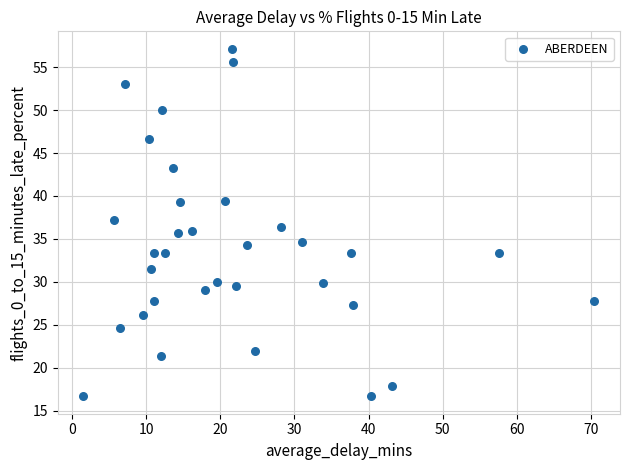

What is the range of Y values (max minus min)?

40.5